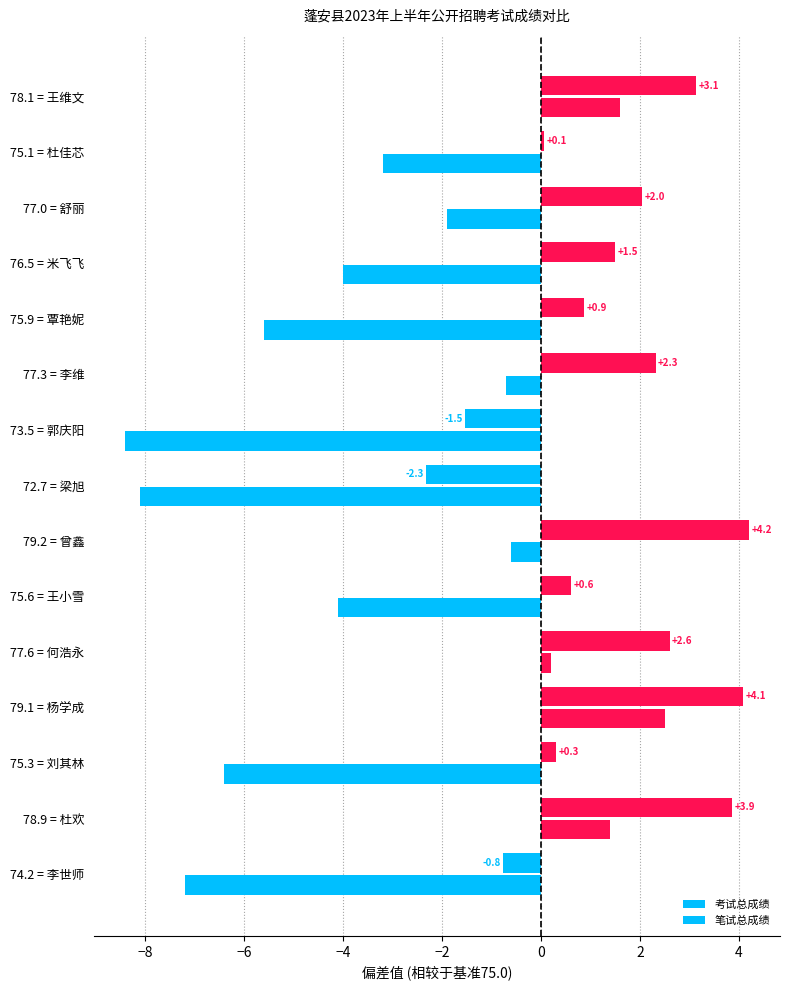

How many values in the 笔试总成绩 series exceed -3?

7